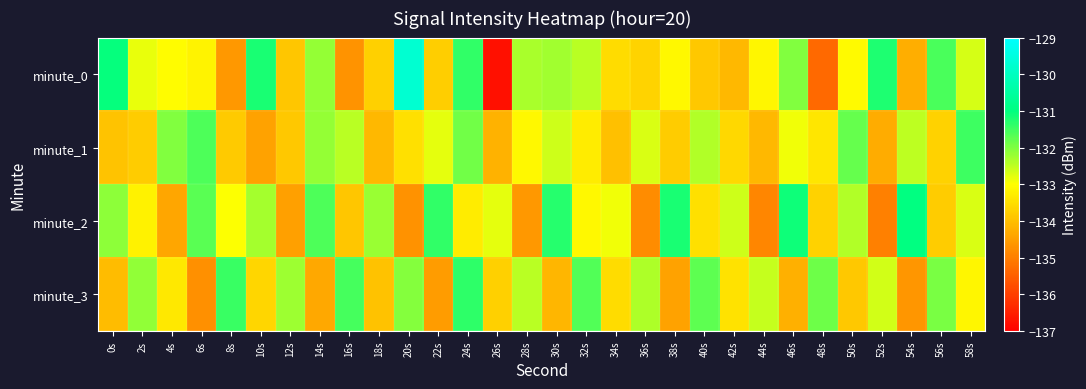

Rank the series at 32s from lowest to highest value.

minute_1, minute_2, minute_0, minute_3